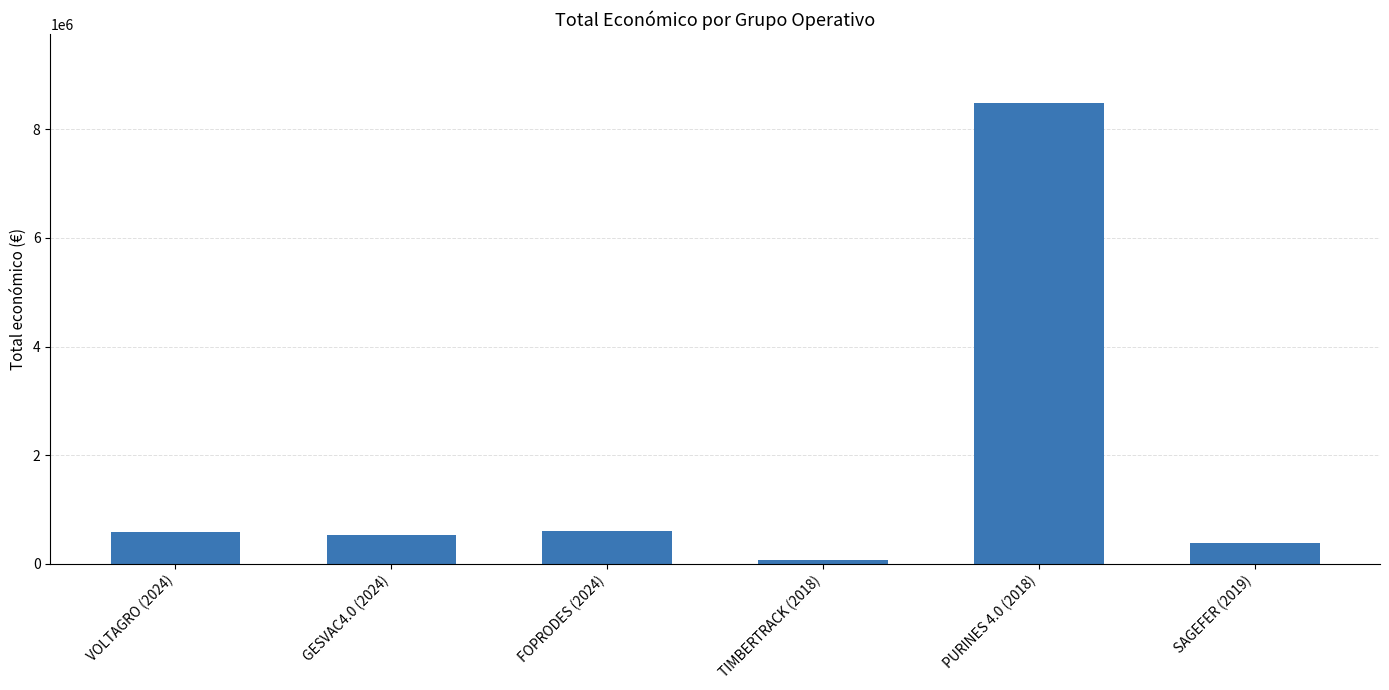

What is the value of the 1st bar from the left?

585460